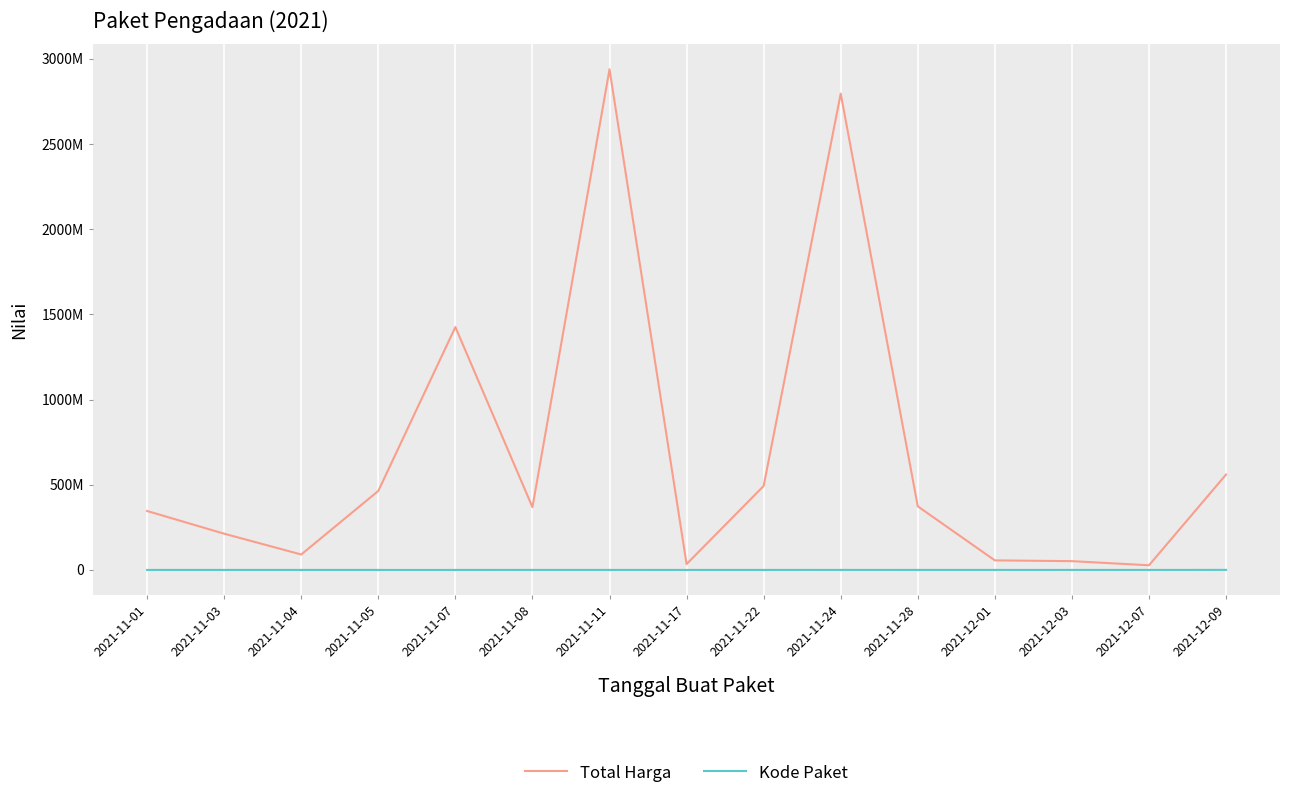

What are all the series names shown in the legend?

Total Harga, Kode Paket